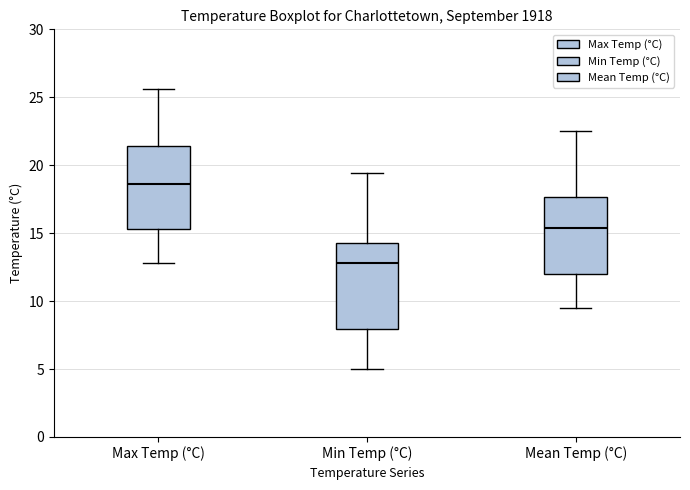

Where does the lower whisker of the box for Min Temp (°C) end on the y-axis? The values are not printed on the chart, so give them approximately, as read against the axis.

5.0